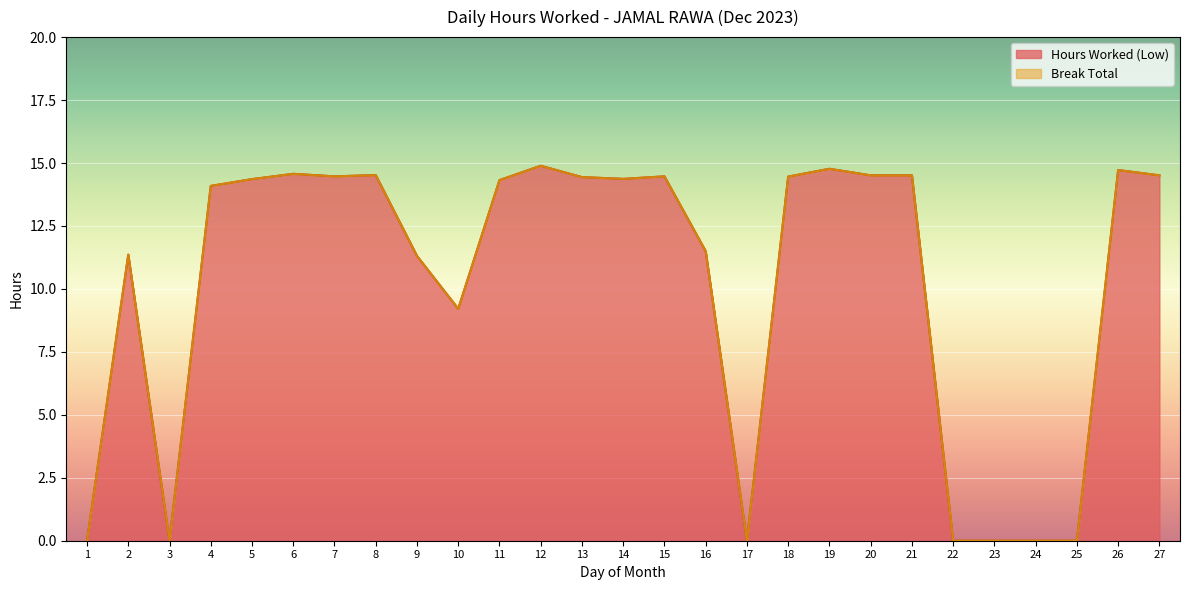

Which label corresponds to the smallest value in the chart?

1